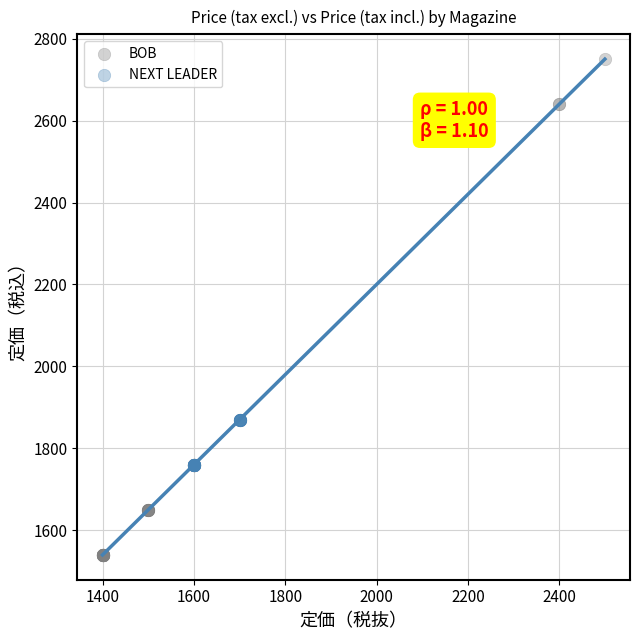

Which series contains the highest Y value?

BOB